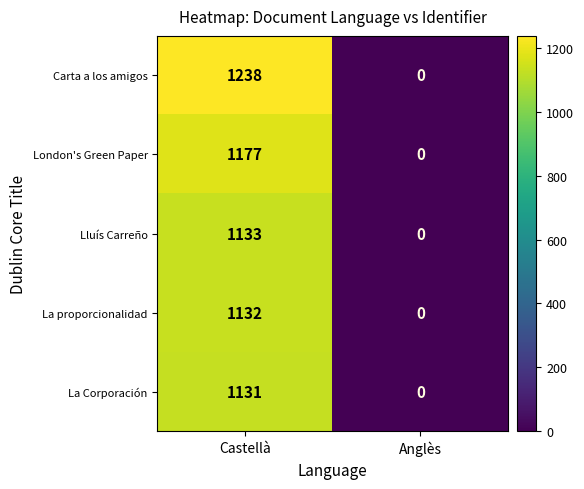

What is the difference between the London's Green Paper values at Anglès and Castellà?

1177